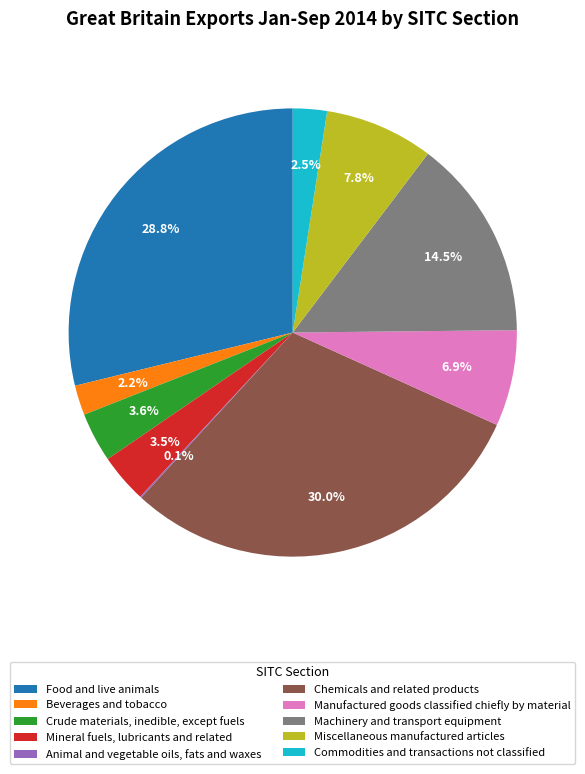

To the nearest percent, what is the combined percentage of Miscellaneous manufactured articles and Beverages and tobacco?

10%